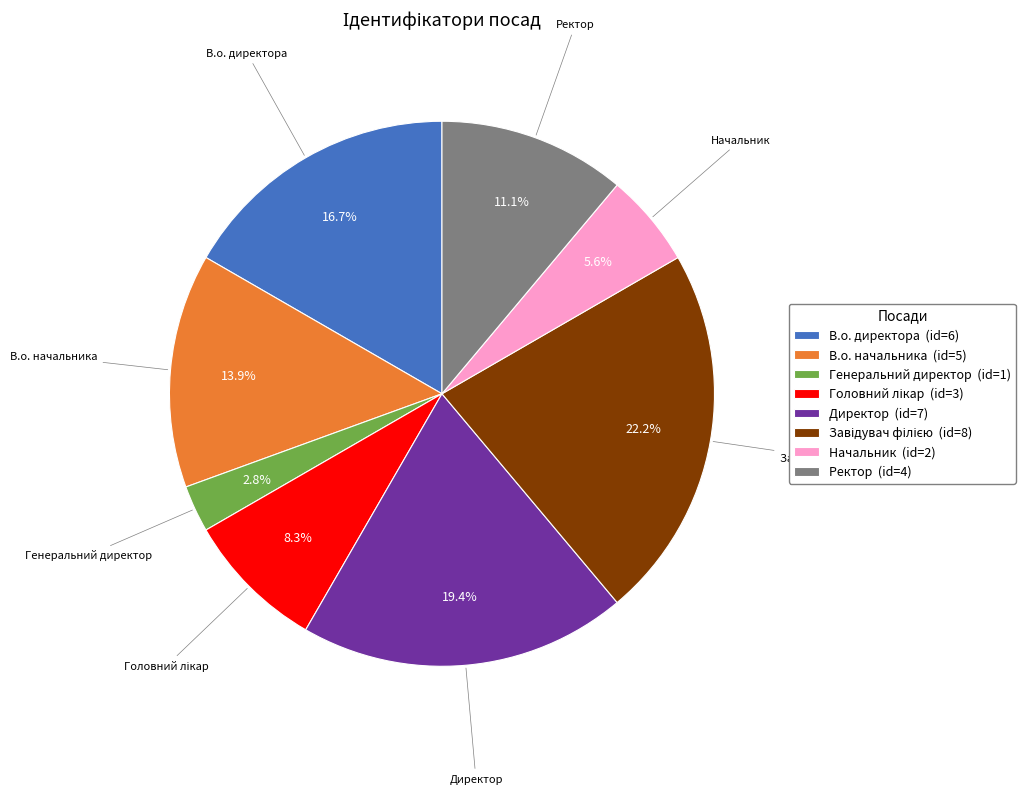

Is it true that В.о. начальника is 22% of the pie?

False